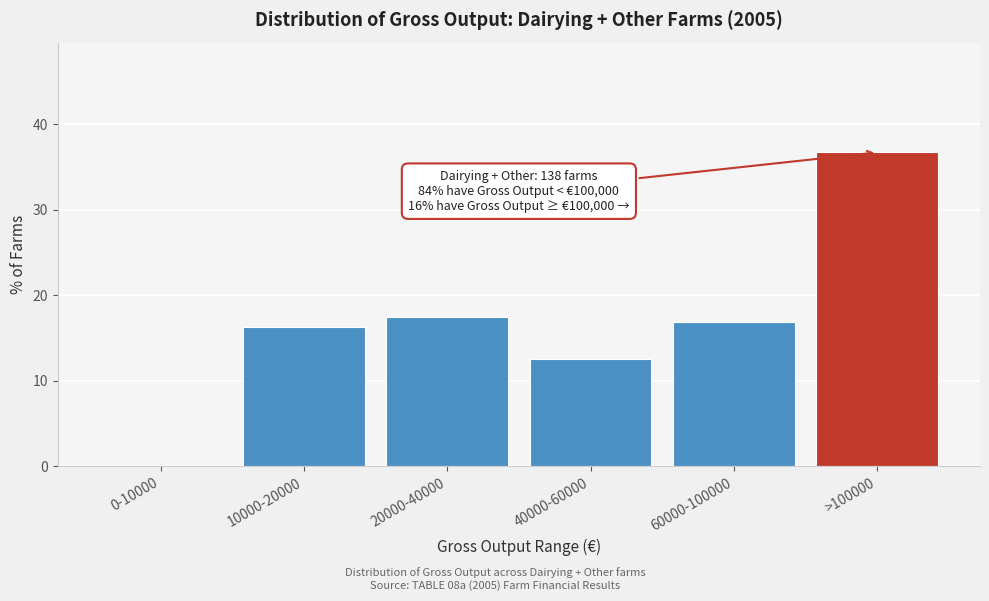

Reading left to right, list all the values displayed in this chart.

0-10000=0.0	10000-20000=16.3	20000-40000=17.5	40000-60000=12.6	60000-100000=16.9	>100000=36.7